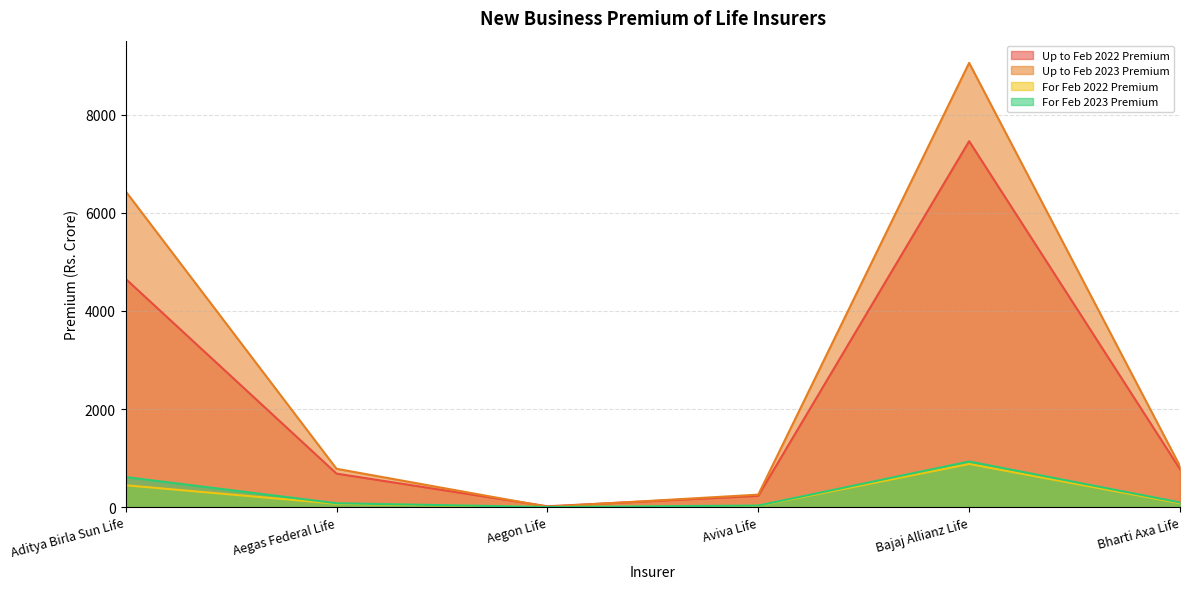

Reading right to left, transcribe all the data shown in this chart.

Up to Feb 2022 Premium: Bharti Axa Life=774.0	Bajaj Allianz Life=7463.6	Aviva Life=229.4	Aegon Life=16.4	Aegas Federal Life=682.4	Aditya Birla Sun Life=4655.2
Up to Feb 2023 Premium: Bharti Axa Life=834.1	Bajaj Allianz Life=9060.8	Aviva Life=253.8	Aegon Life=6.5	Aegas Federal Life=780.9	Aditya Birla Sun Life=6441.4
For Feb 2022 Premium: Bharti Axa Life=79.1	Bajaj Allianz Life=879.5	Aviva Life=25.7	Aegon Life=0.4	Aegas Federal Life=67.7	Aditya Birla Sun Life=445.1
For Feb 2023 Premium: Bharti Axa Life=94.8	Bajaj Allianz Life=929.9	Aviva Life=31.1	Aegon Life=1.6	Aegas Federal Life=78.1	Aditya Birla Sun Life=612.6